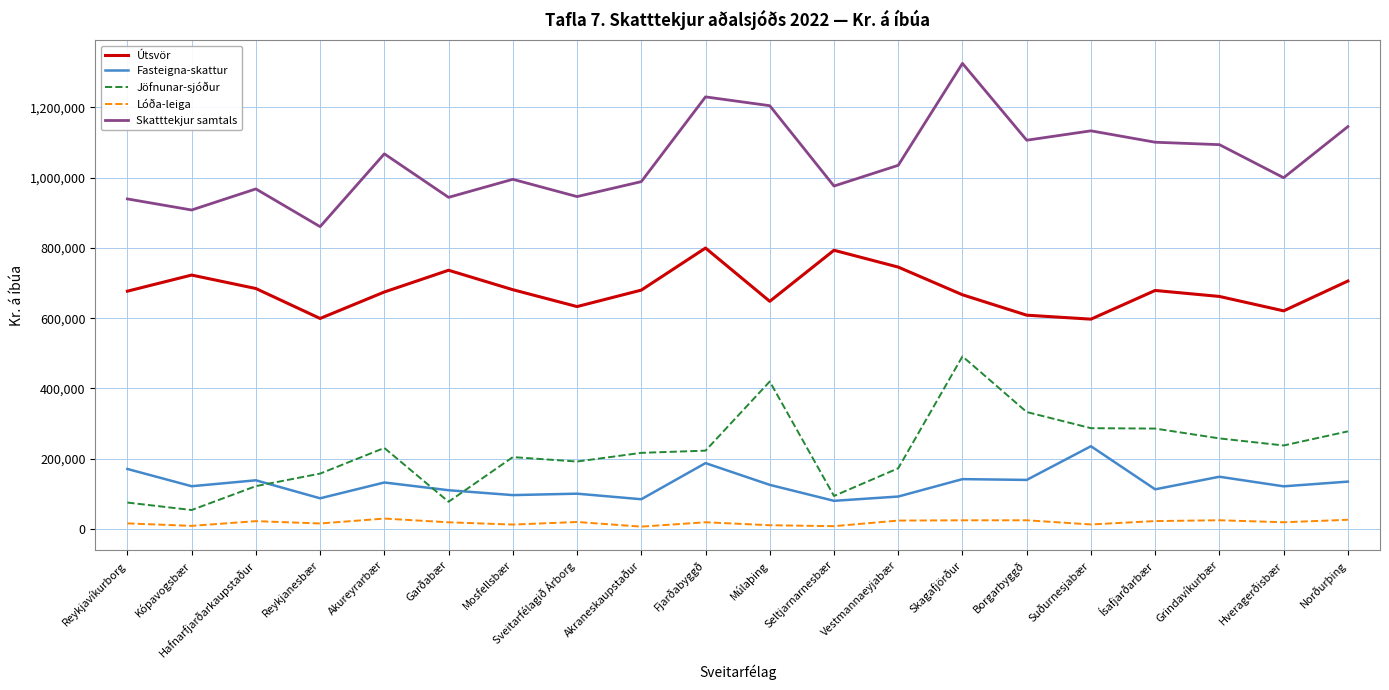

What is the greatest value displayed?

1324857.4